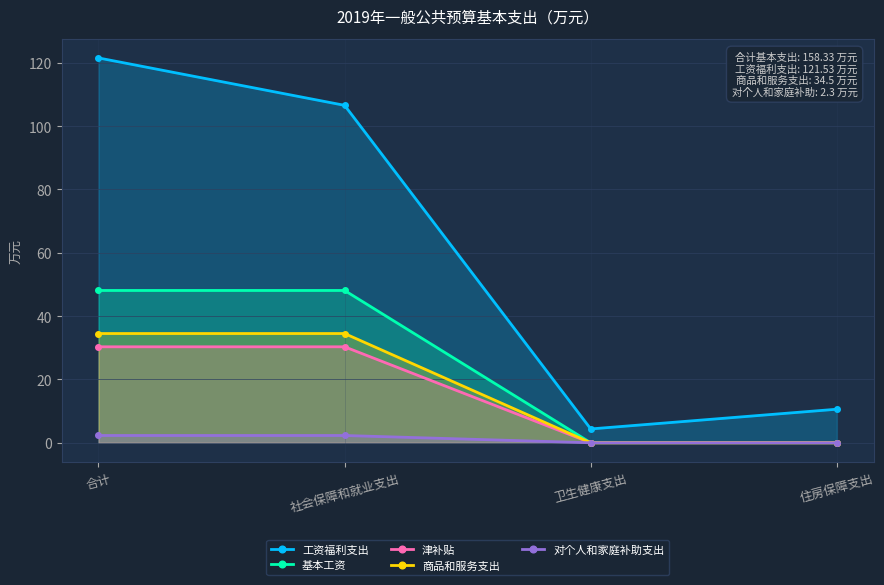

Reading left to right, what are all the values shown in this chart?

工资福利支出: 121.5	106.6	4.4	10.6
基本工资: 48.1	48.1	0.0	0.0
津补贴: 30.3	30.3	0.0	0.0
商品和服务支出: 34.5	34.5	0.0	0.0
对个人和家庭补助支出: 2.3	2.3	0.0	0.0